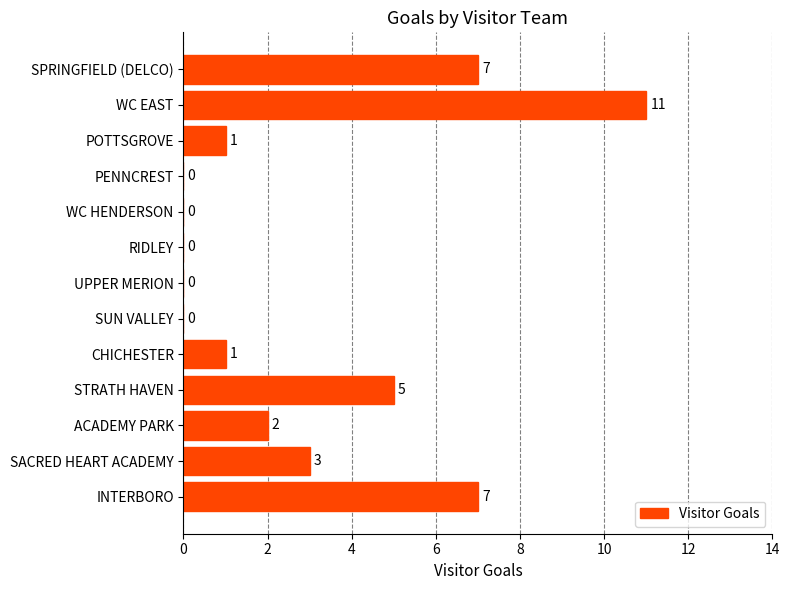

What is the approximate value at INTERBORO, to the nearest 10?

10